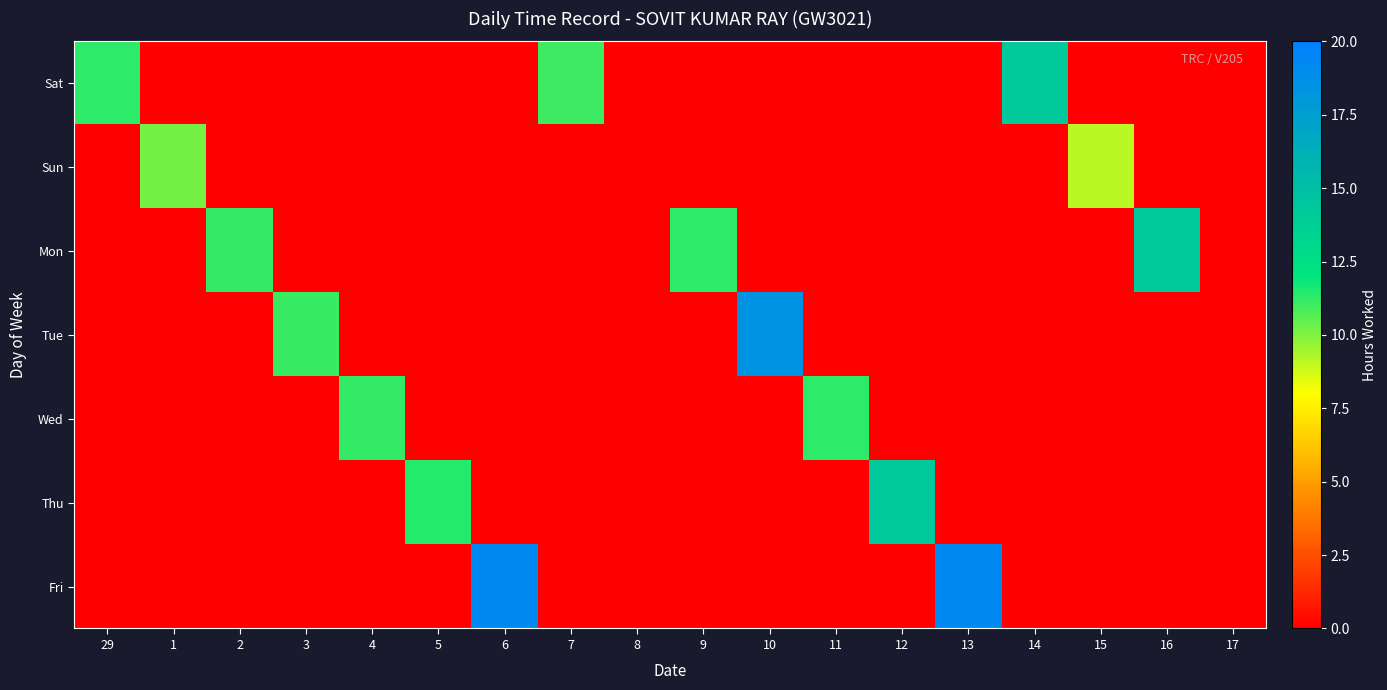

At 10, list the series in order from largest to smallest.

Tue, Sat, Sun, Mon, Wed, Thu, Fri